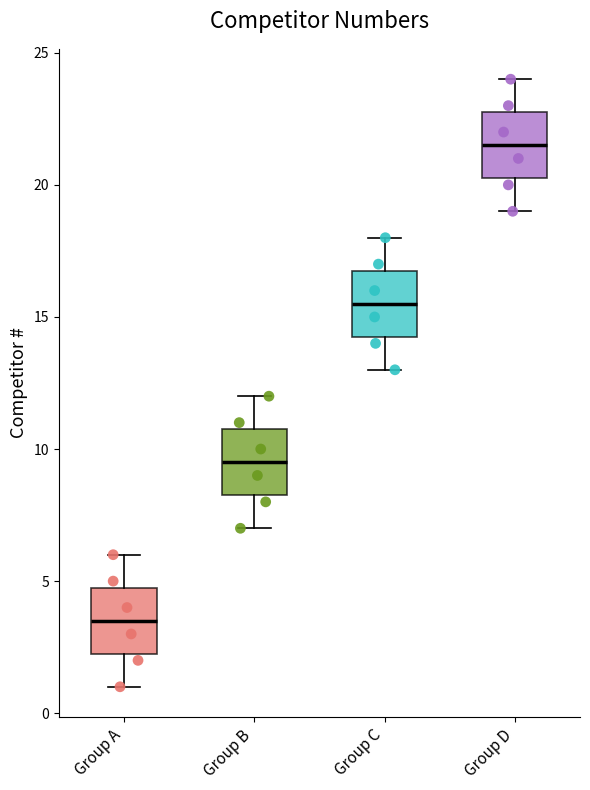

Which box has the lowest median line?

Group A